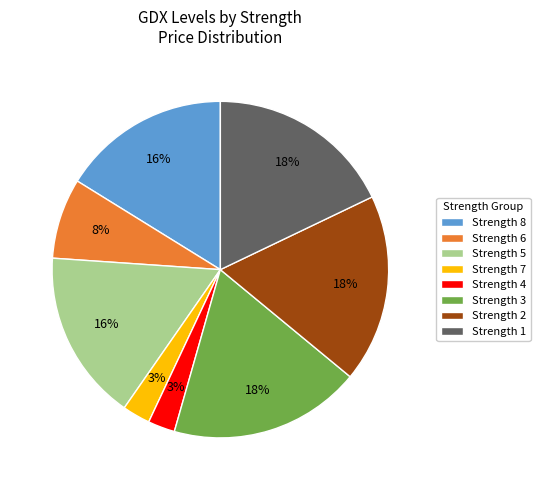

To the nearest percent, what is the difference between the Strength 4 and Strength 6 slice percentages?

5%